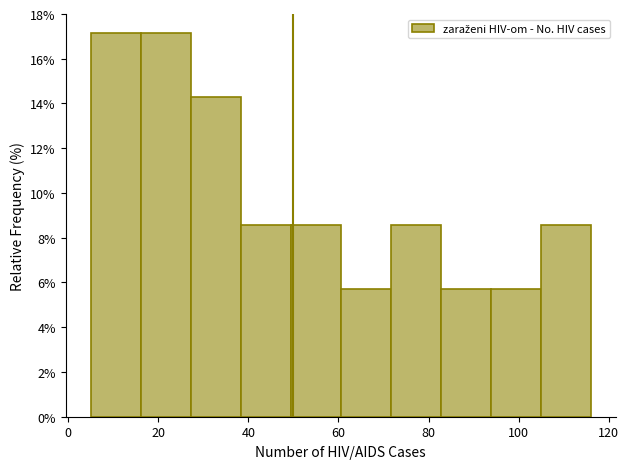

What is the height of the bar covering 94 to 104 on the x-axis? Neither the bar edges nor the heights are printed on the chart, so give them approximately, as read against the axes.

5.8